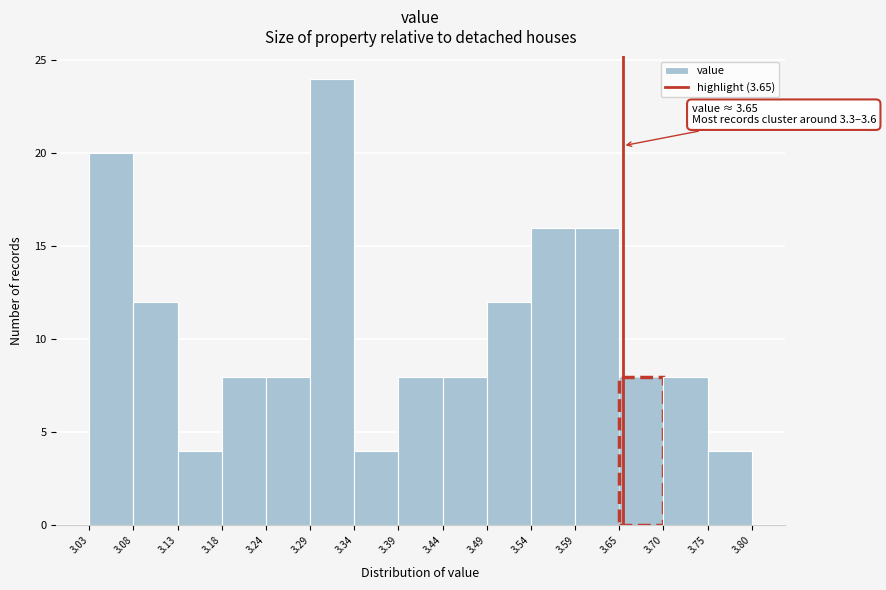

Over which range of the x-axis is the bar tallest?

3.29 to 3.34